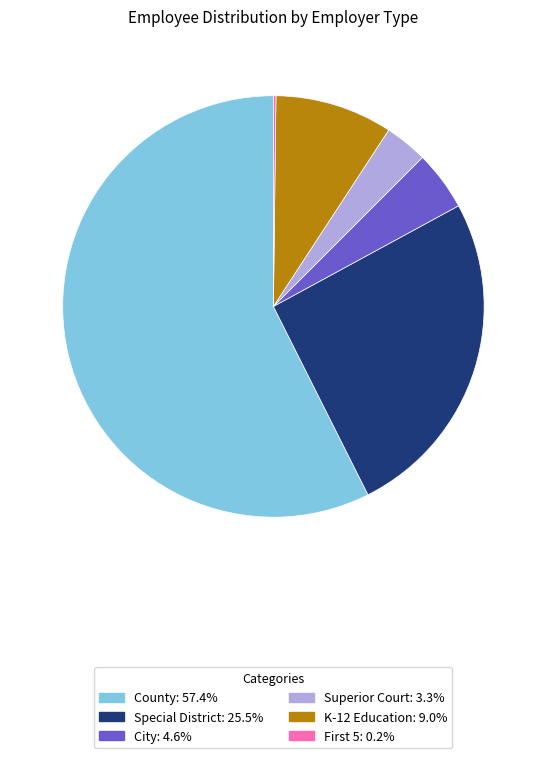

What is the largest slice in the pie chart?

County